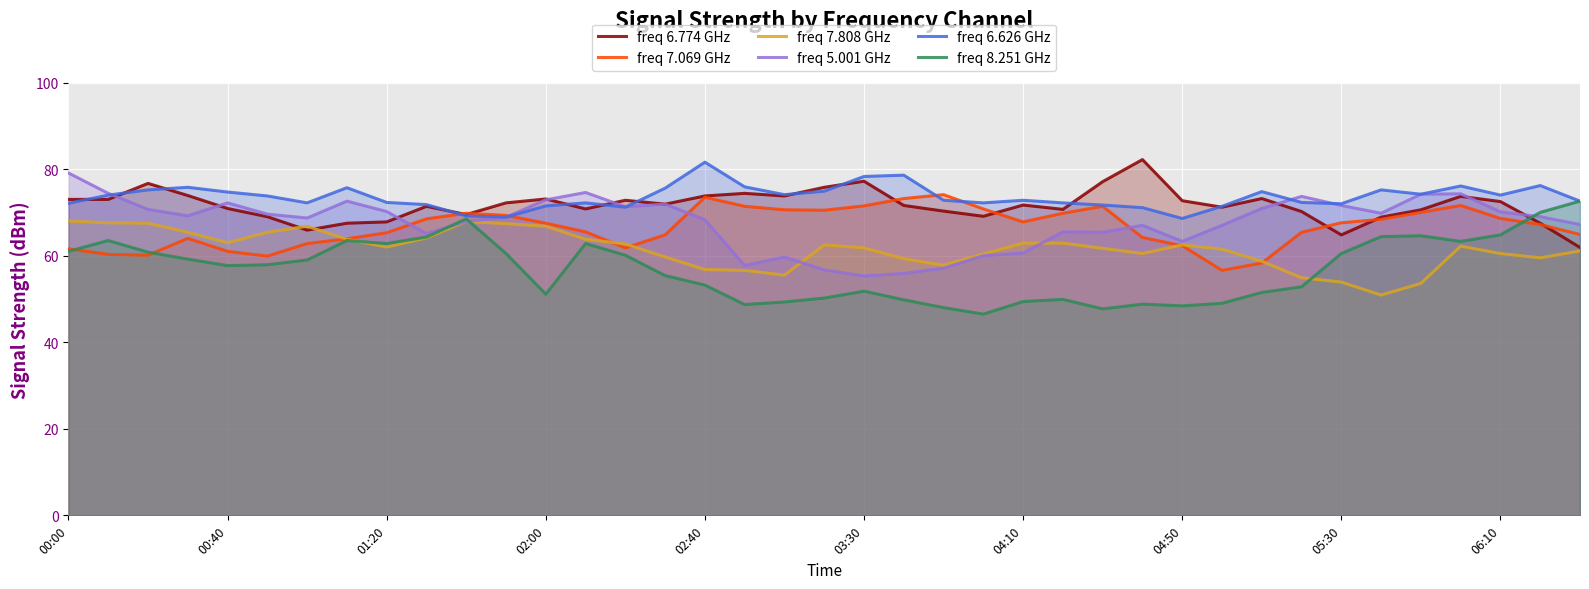

How many lines are shown in the chart?

6